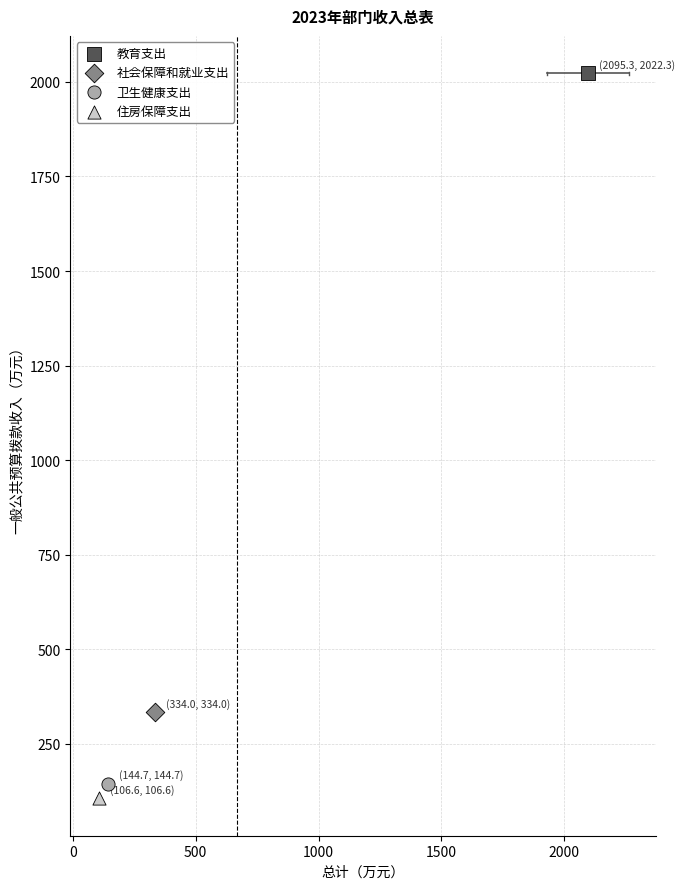

Which series reaches the minimum Y coordinate?

住房保障支出